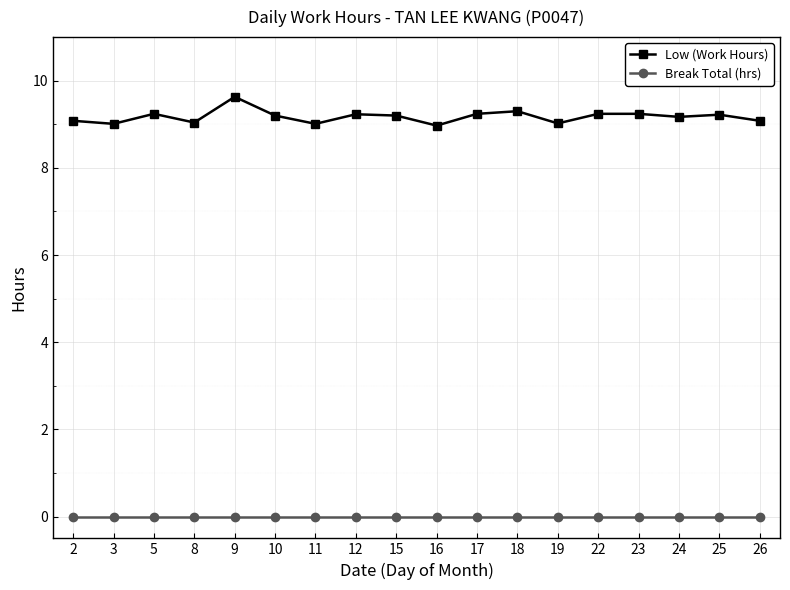

Rank the series by their maximum value, from lowest to highest.

Break Total (hrs), Low (Work Hours)